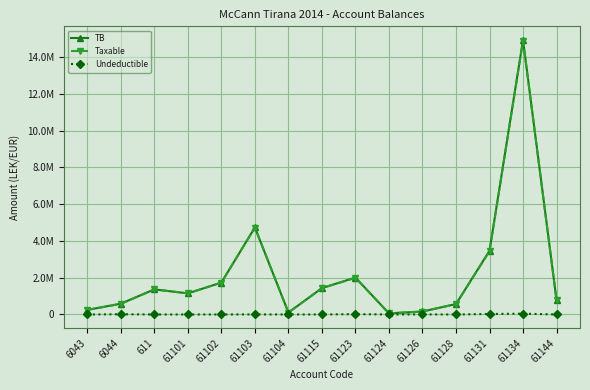

Which label corresponds to the smallest value in the chart?

6043